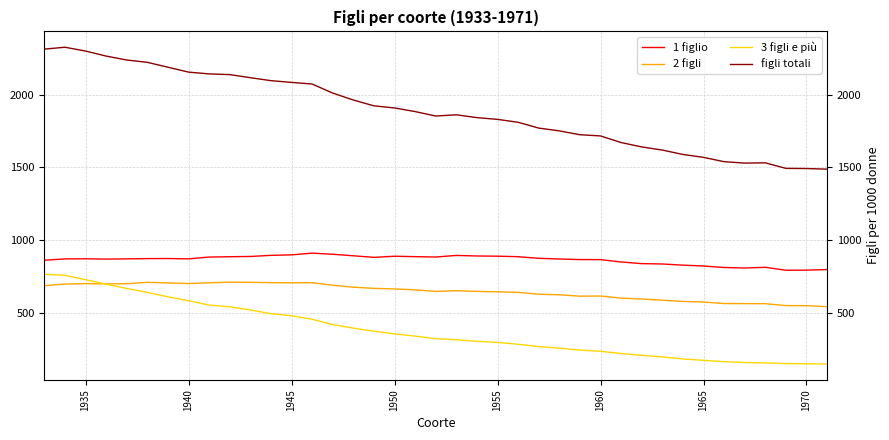

True or false: 1 figlio and 3 figli e più cross at least once.

False